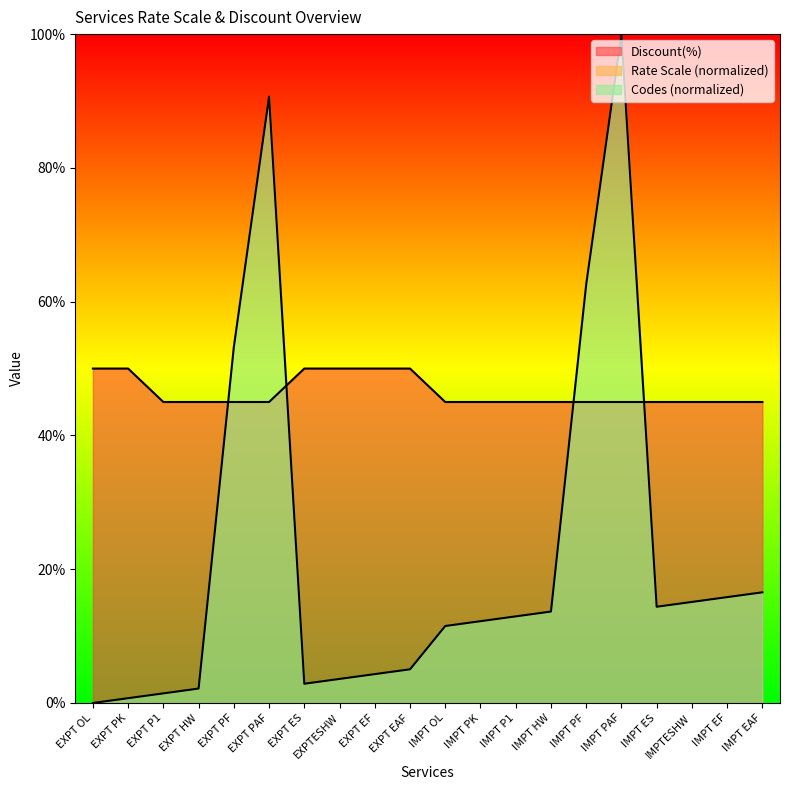

Which category has the lowest value in the Discount(%) series?

EXPT P1